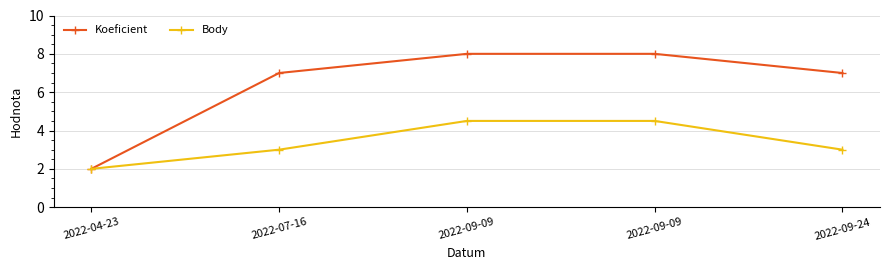

Does the chart have visible grid lines?

Yes